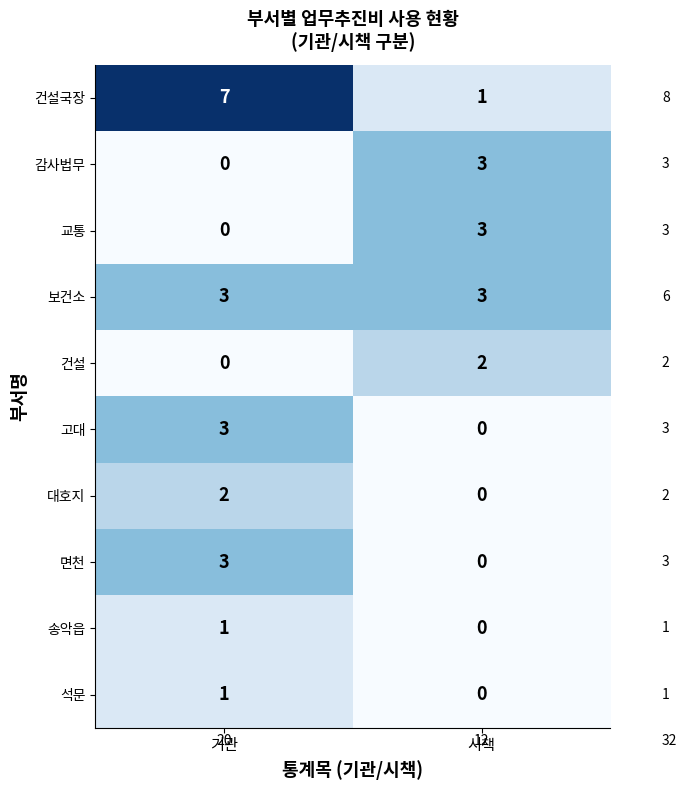

Which series has the largest range (max minus min)?

건설국장